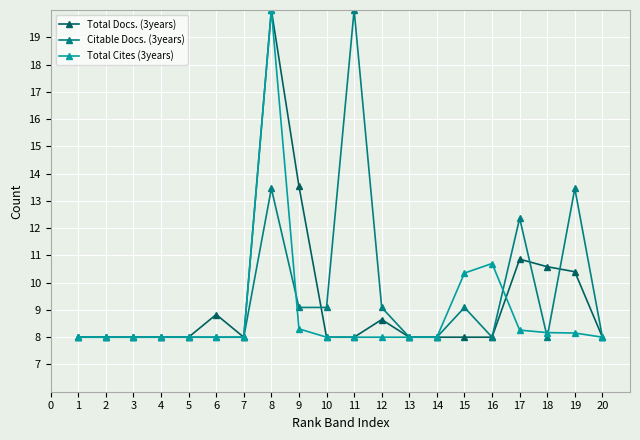

What is the minimum value shown in the chart?

8.0